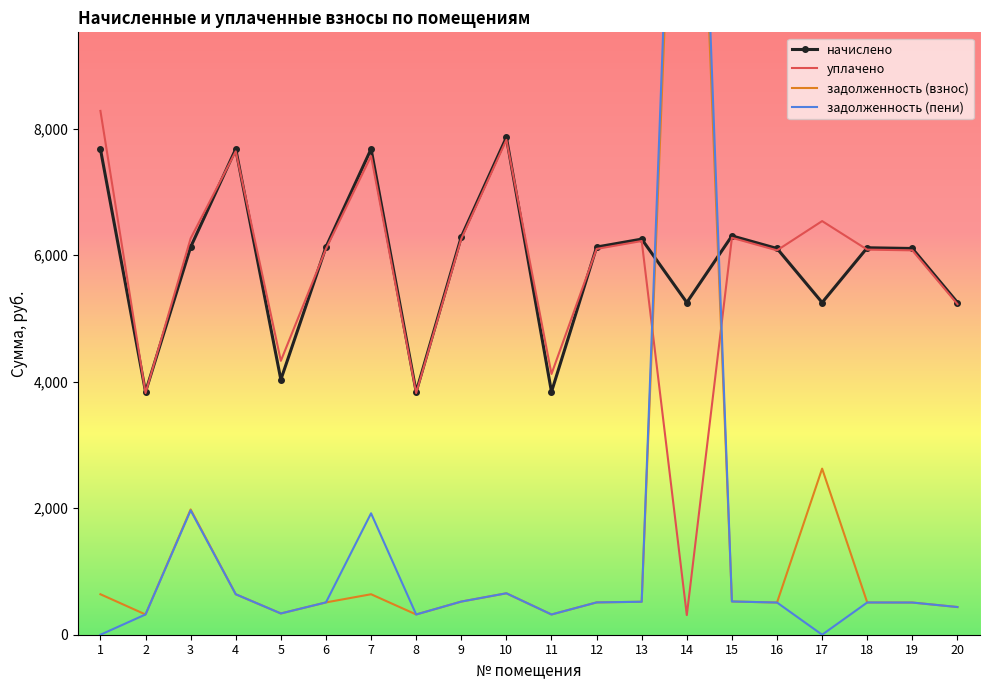

Reading left to right, transcribe all the data shown in this chart.

начислено: 1=7675.6	2=3837.7	3=6126.7	4=7675.6	5=4031.4	6=6126.7	7=7675.6	8=3837.7	9=6286.2	10=7858.8	11=3837.7	12=6126.7	13=6252.0	14=5249.9	15=6303.2	16=6103.9	17=5249.9	18=6115.3	19=6103.9	20=5249.9
уплачено: 1=8278.1	2=3819.2	3=6263.0	4=7638.5	5=4328.4	6=6097.1	7=7564.4	8=3819.2	9=6255.8	10=7820.9	11=4120.7	12=6097.1	13=6221.8	14=310.0	15=6272.8	16=6074.4	17=6537.0	18=6085.8	19=6074.4	20=5224.5
задолженность (взнос): 1=639.6	2=319.8	3=1979.9	4=639.6	5=335.9	6=510.6	7=639.6	8=319.8	9=523.9	10=654.9	11=319.8	12=510.6	13=521.0	14=18432.0	15=525.3	16=508.7	17=2624.9	18=509.6	19=508.7	20=437.5
задолженность (пени): 1=0.0	2=319.8	3=1964.6	4=639.6	5=335.9	6=510.6	7=1918.9	8=319.8	9=523.9	10=654.9	11=319.6	12=510.6	13=521.0	14=19434.5	15=525.3	16=508.7	17=0.0	18=509.6	19=508.7	20=437.5